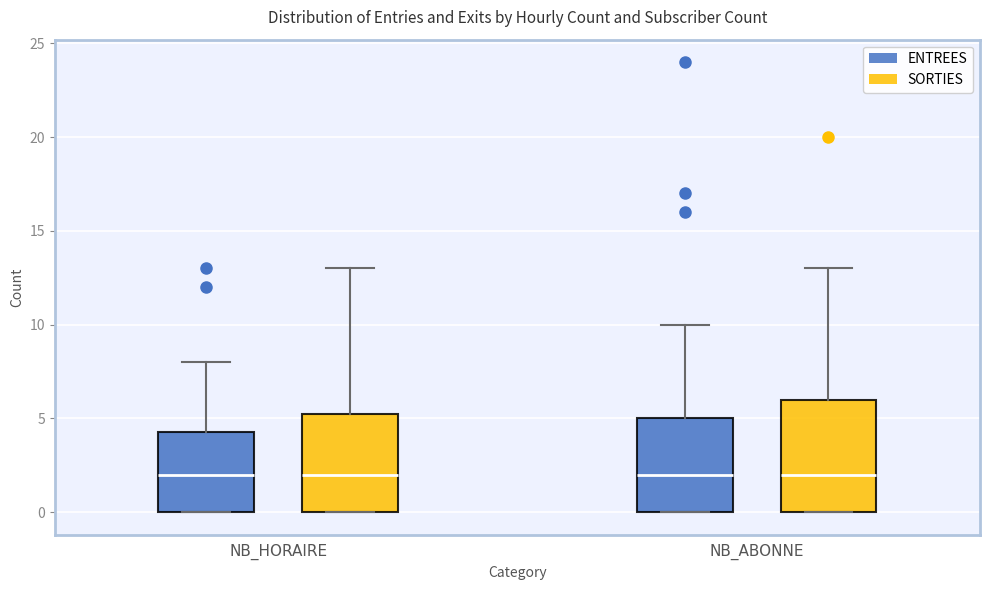

Where does the upper whisker of the box for NB_HORAIRE (SORTIES) end on the y-axis? The values are not printed on the chart, so give them approximately, as read against the axis.

13.0